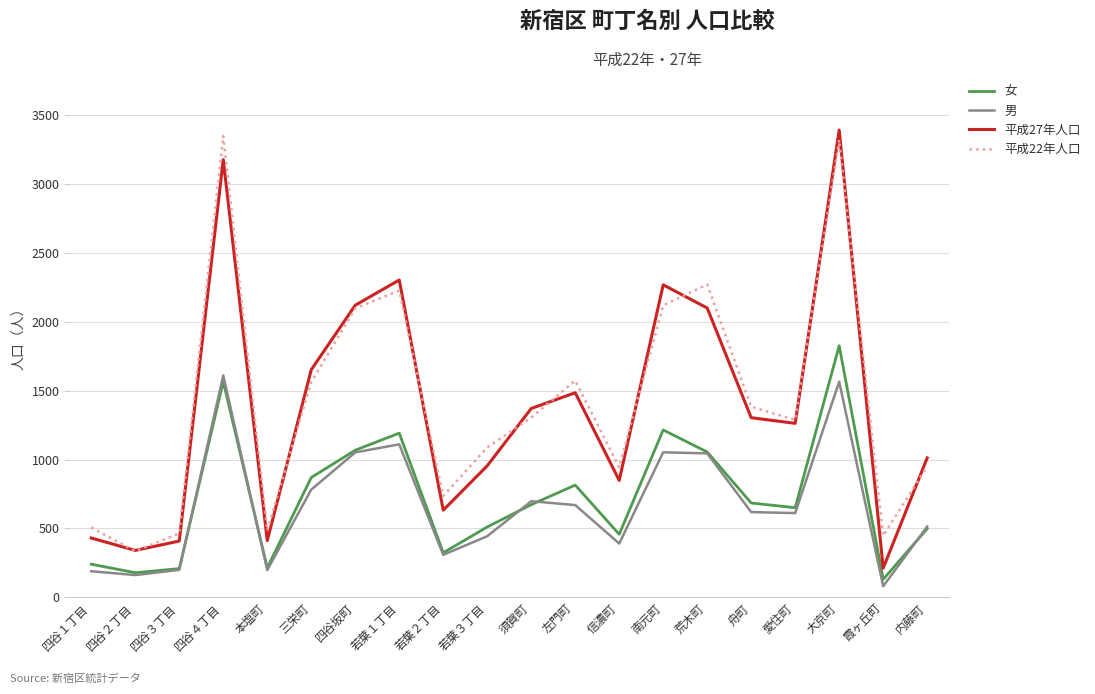

True or false: 男 has a value of 196 at 須賀町.

False